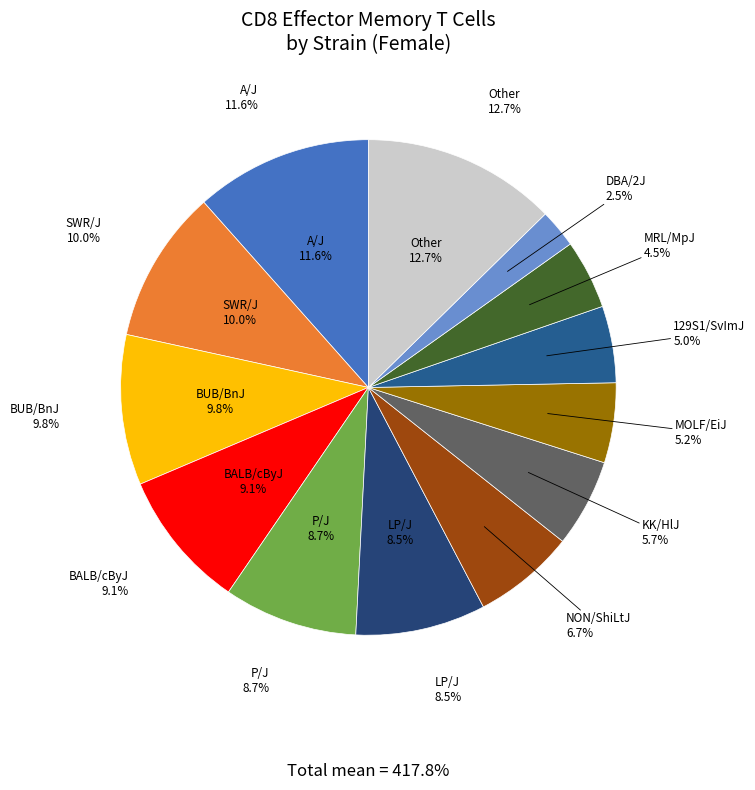

Does DBA/2J account for over 50% of the chart?

No